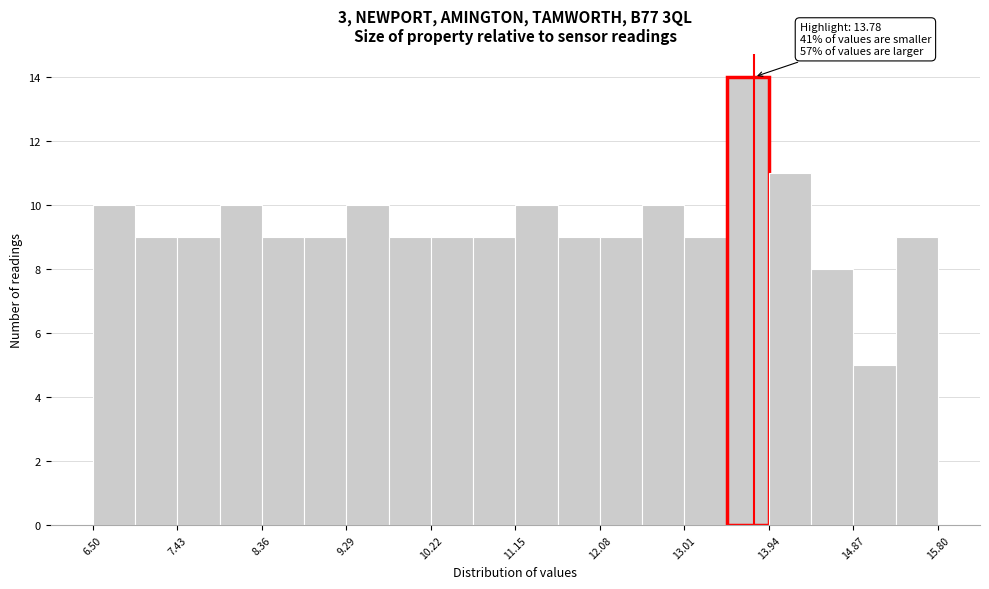

Over which range of the x-axis is the bar tallest?

13.5 to 13.9